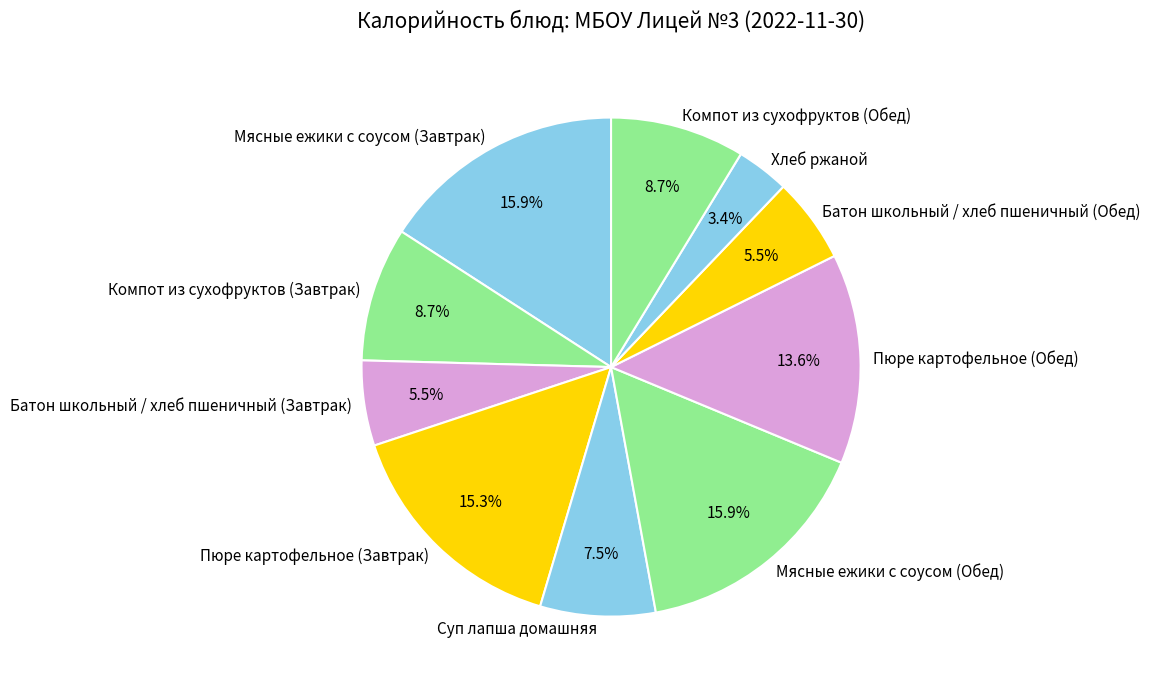

How many slices are in this pie chart?

10